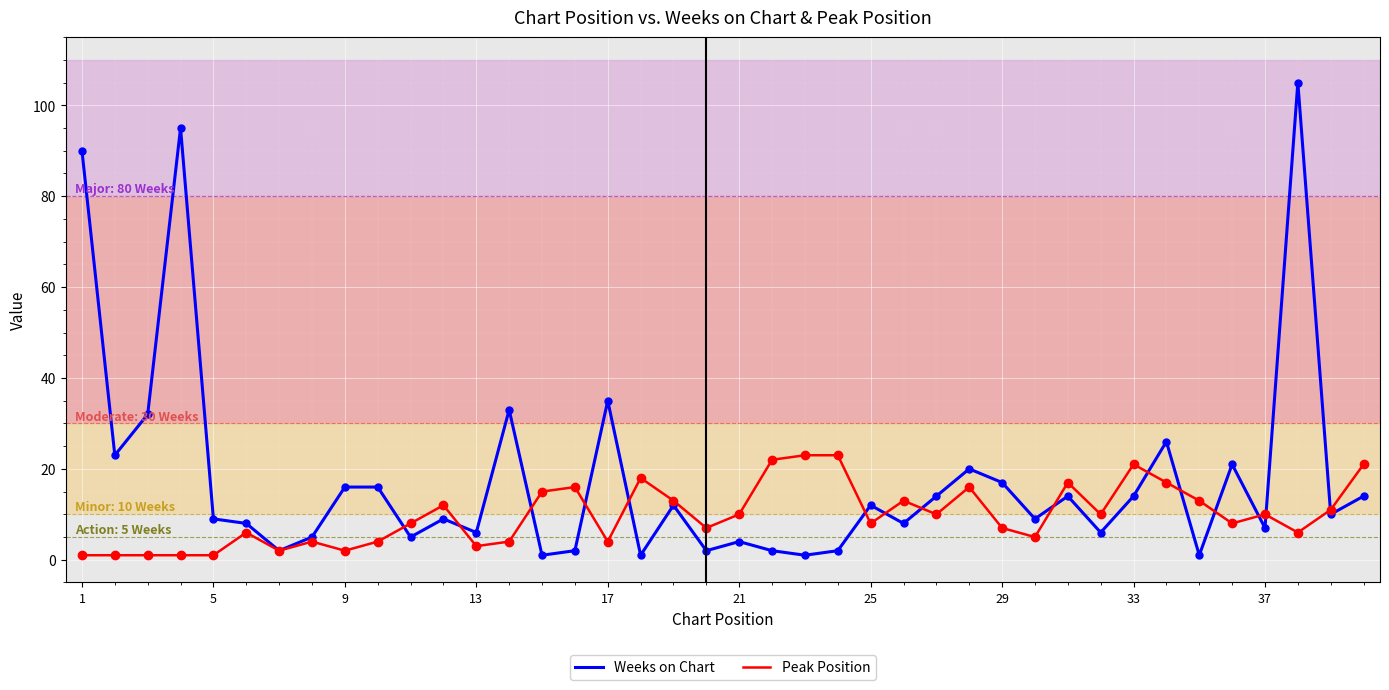

At how many categories does at least one series exceed 47?

3